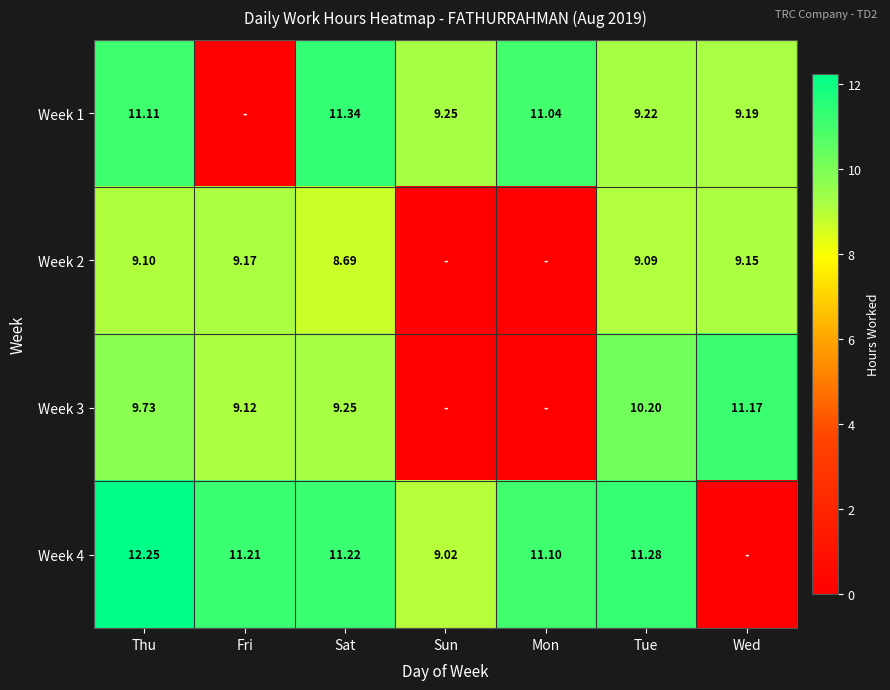

Where does the Week 1 series first go above 9?

Thu